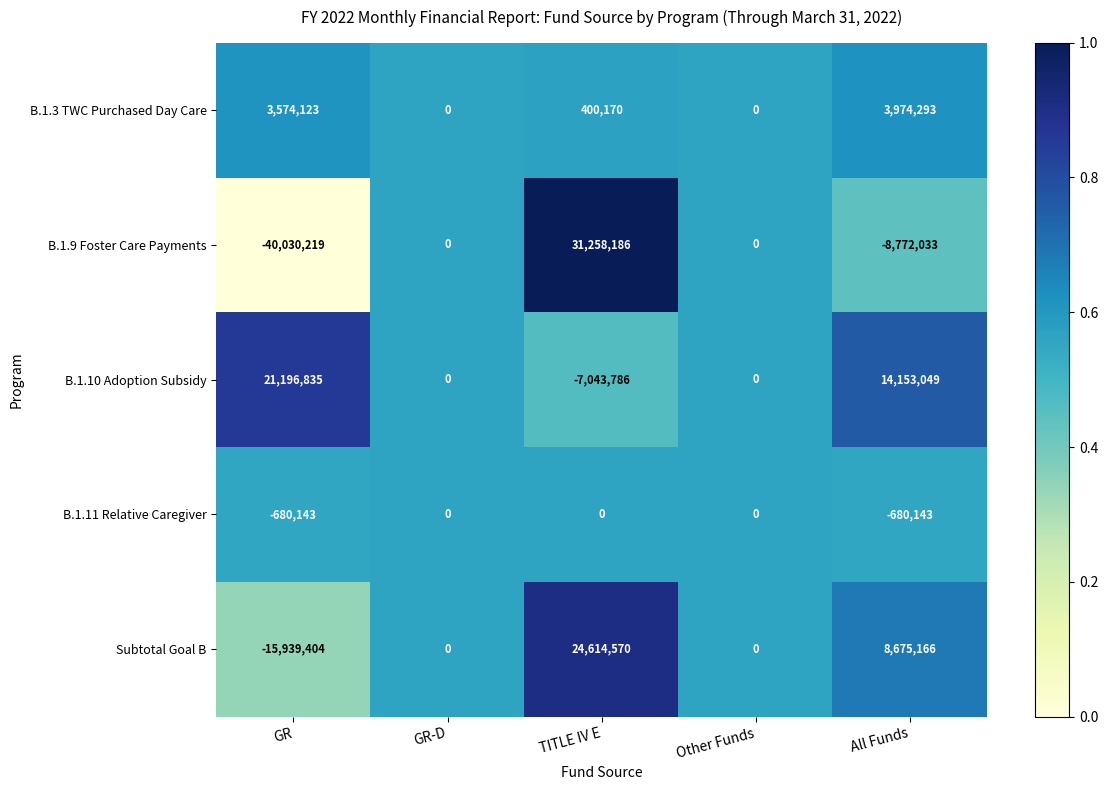

Is it true that B.1.11 Relative Caregiver equals -680143 at All Funds?

True